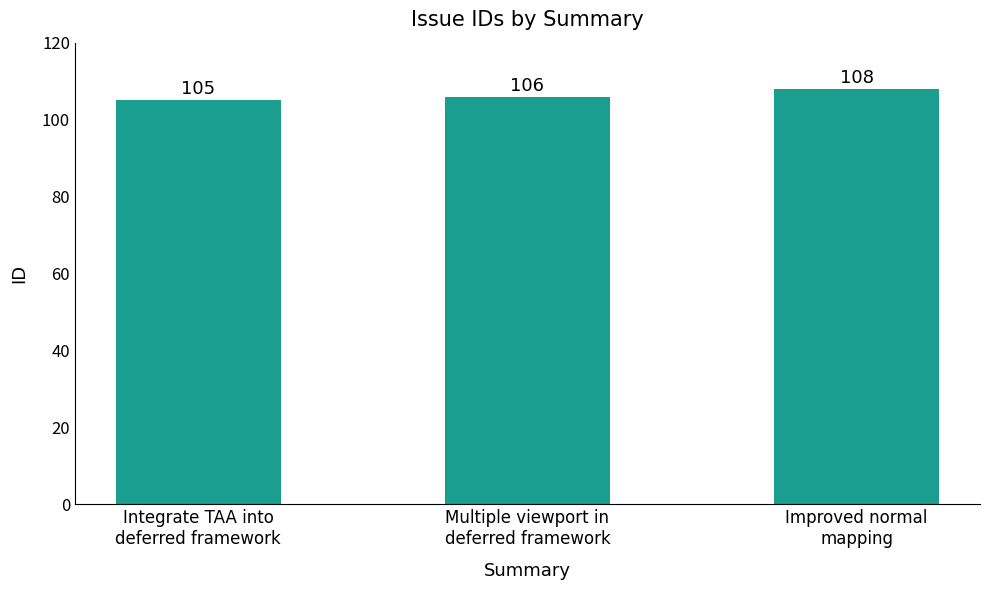

What is the change in value from Multiple viewport in
deferred framework to Improved normal
mapping?

+2